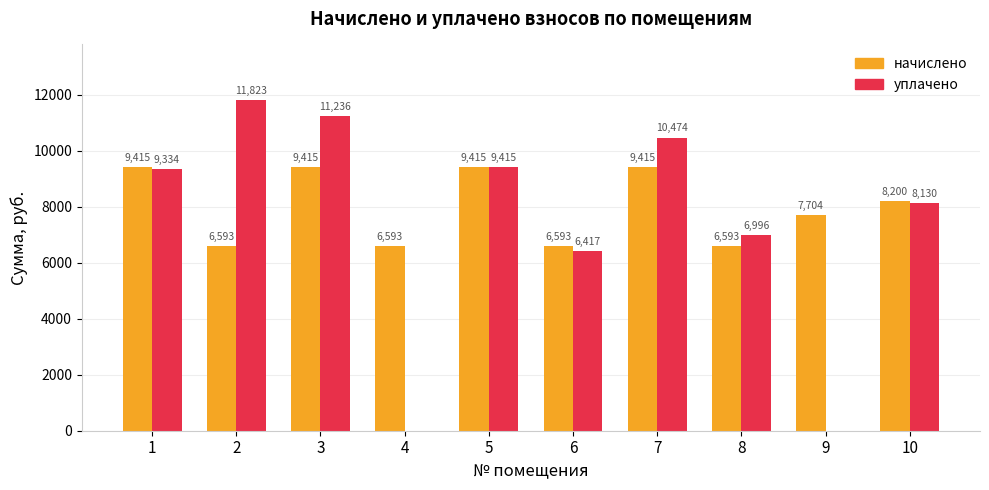

At which category is the sum across all series the highest?

3